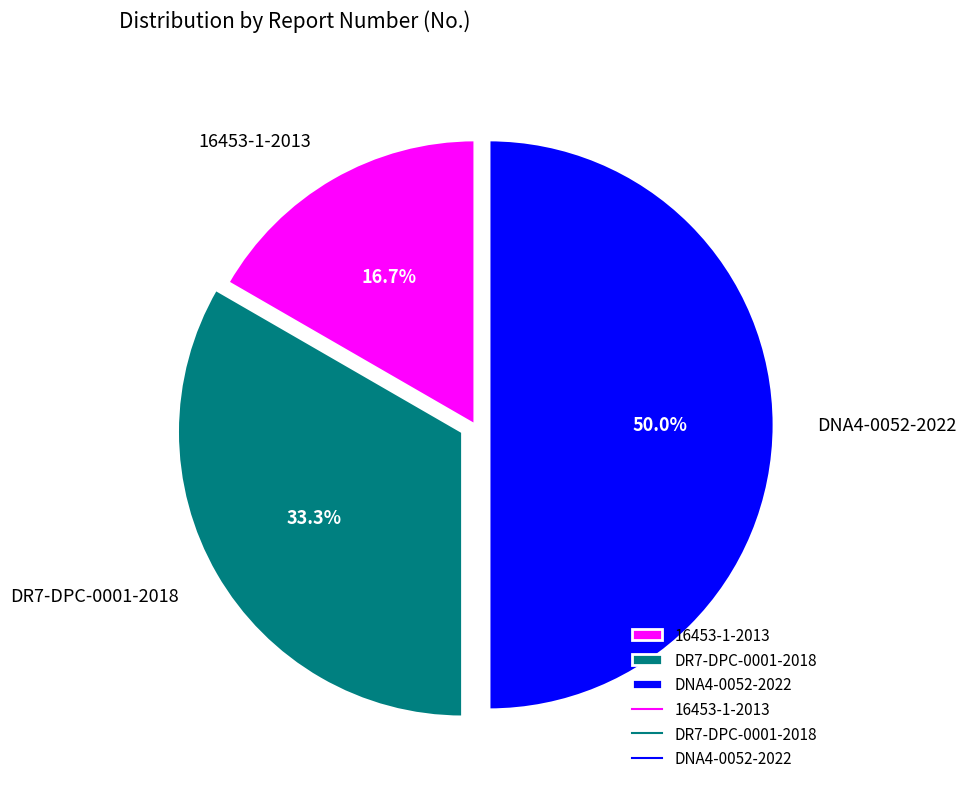

The 16453-1-2013 slice represents 29% of the pie. True or false?

False